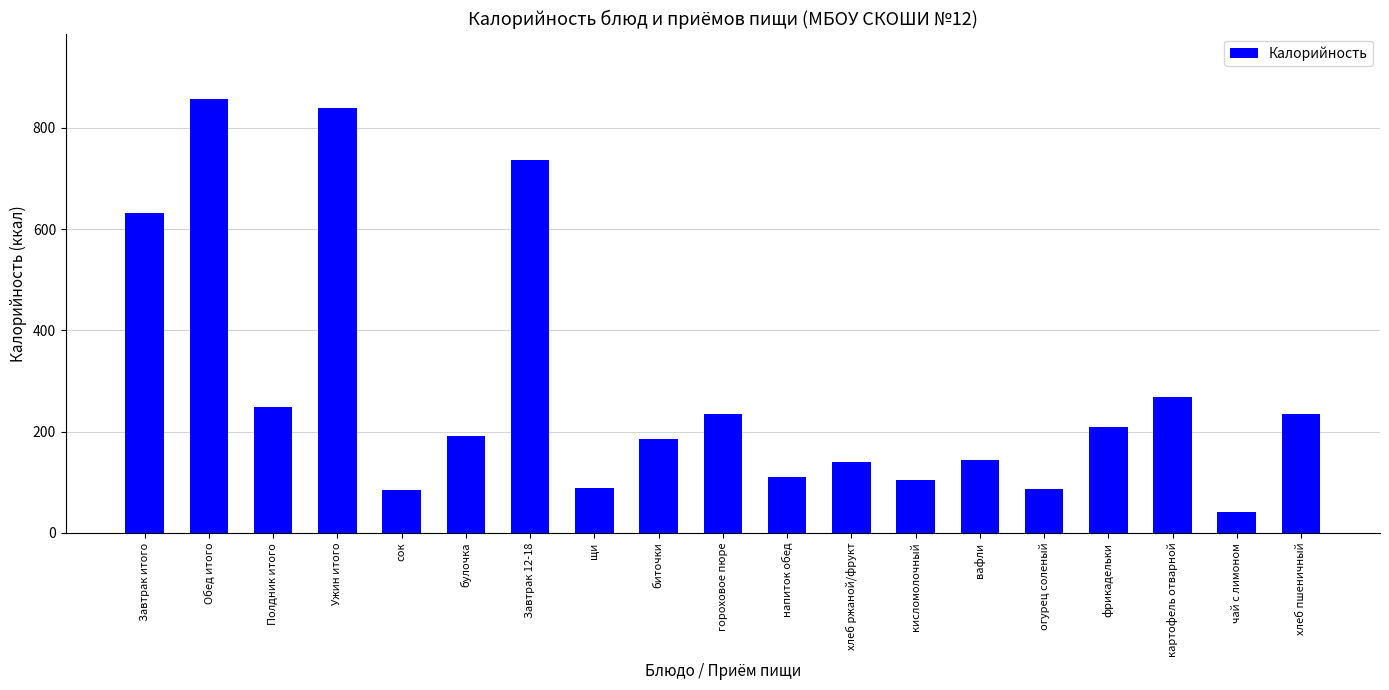

The value at щи is 88.0. True or false?

True